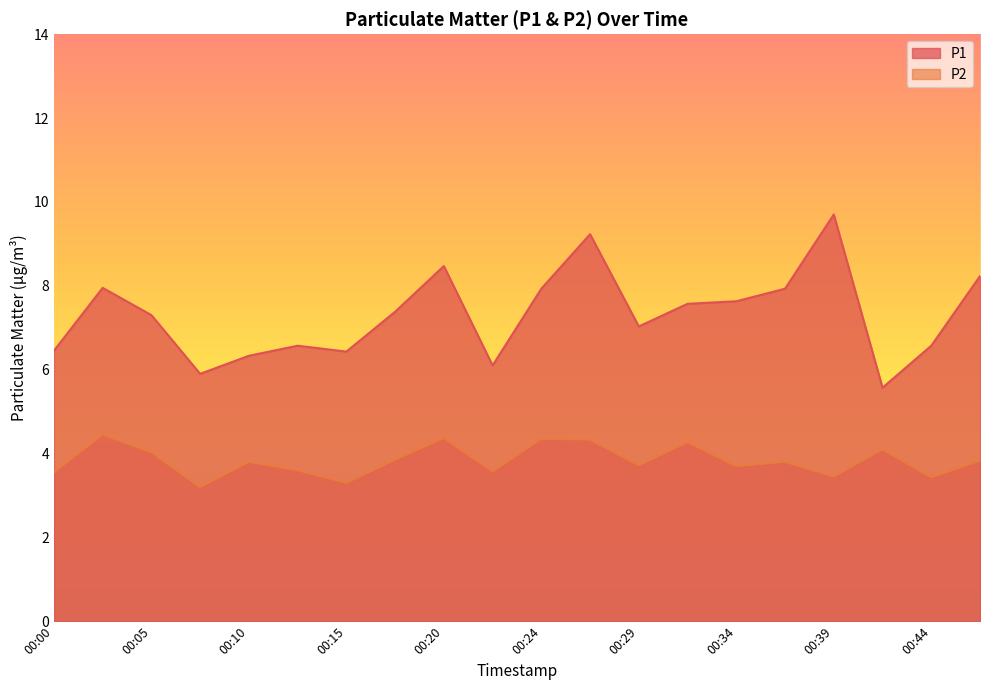

What is the approximate value of P2 at 00:29?

3.7